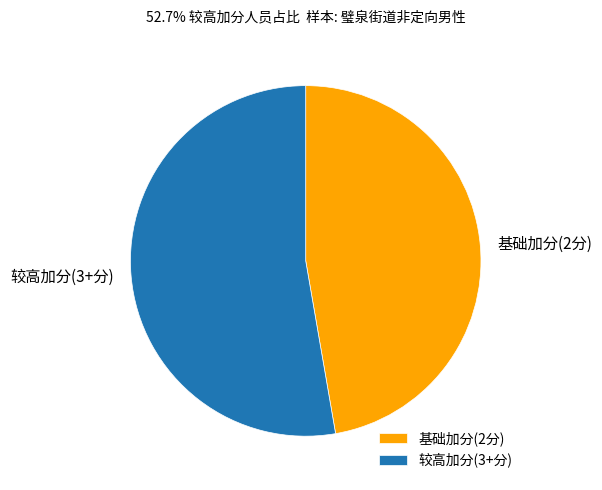

The 较高加分(3+分) slice represents 53% of the pie. True or false?

True